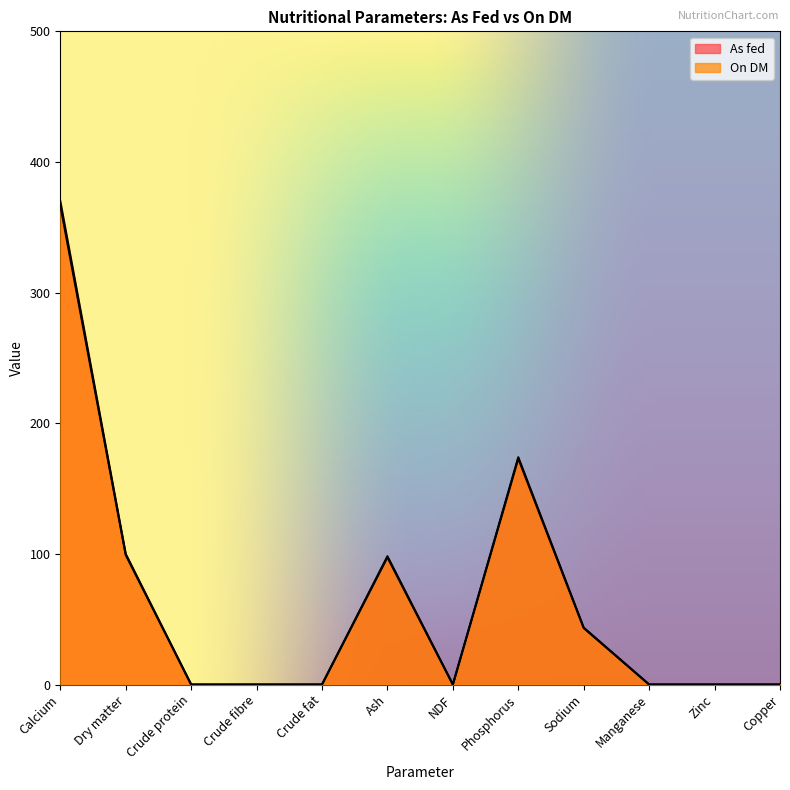

The value of On DM at NDF is 205.9. True or false?

False